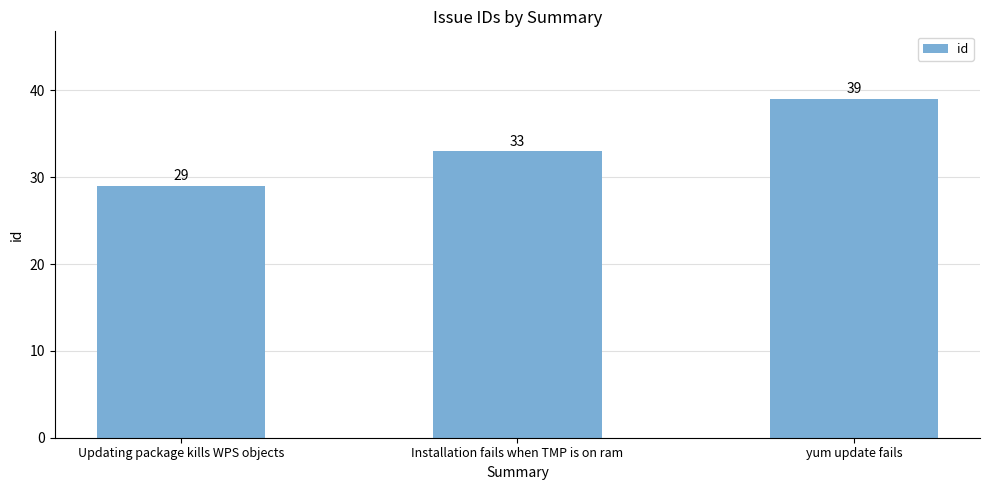

The value at Installation fails when TMP is on ram is 33. True or false?

True